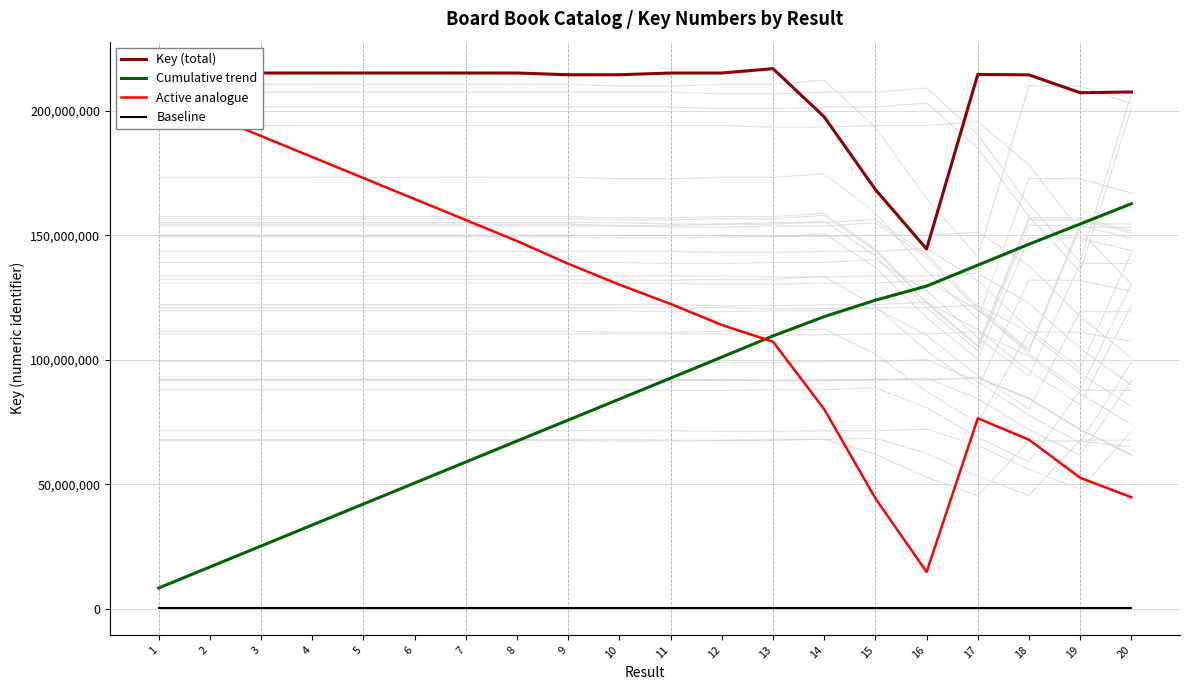

What is the smallest value displayed?

433887.8